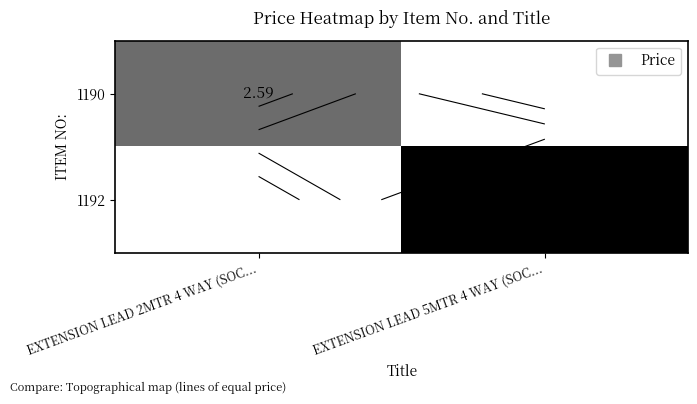

At which label does 1190 first exceed 2?

EXTENSION LEAD 2MTR 4 WAY (SOC...